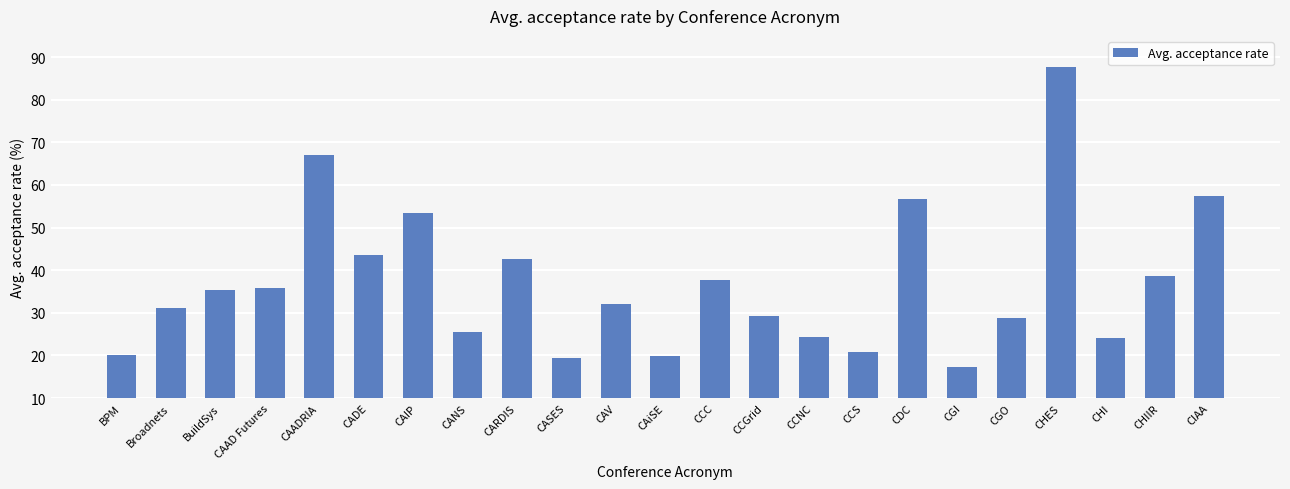

What is the difference between the maximum and minimum values?

70.3